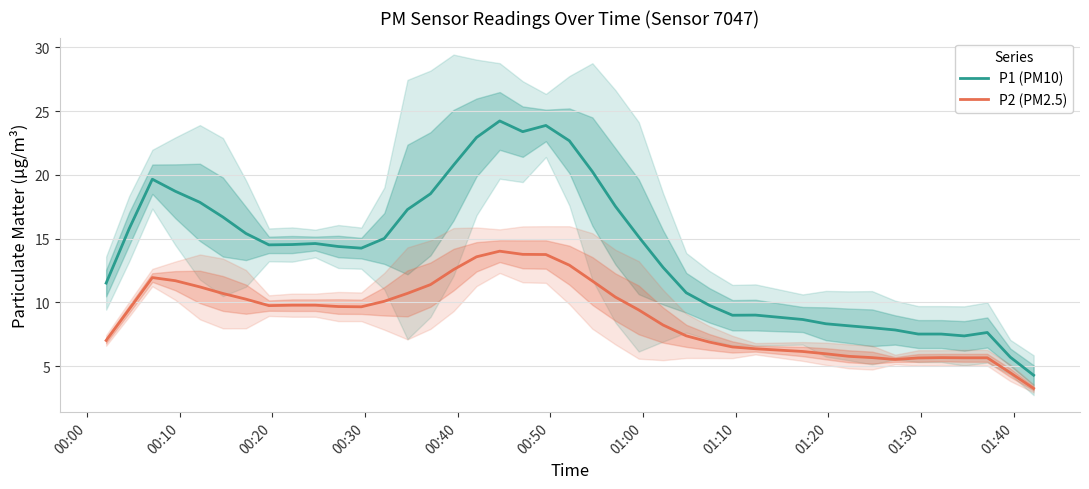

What is the minimum value for P2 (PM2.5)?

3.3